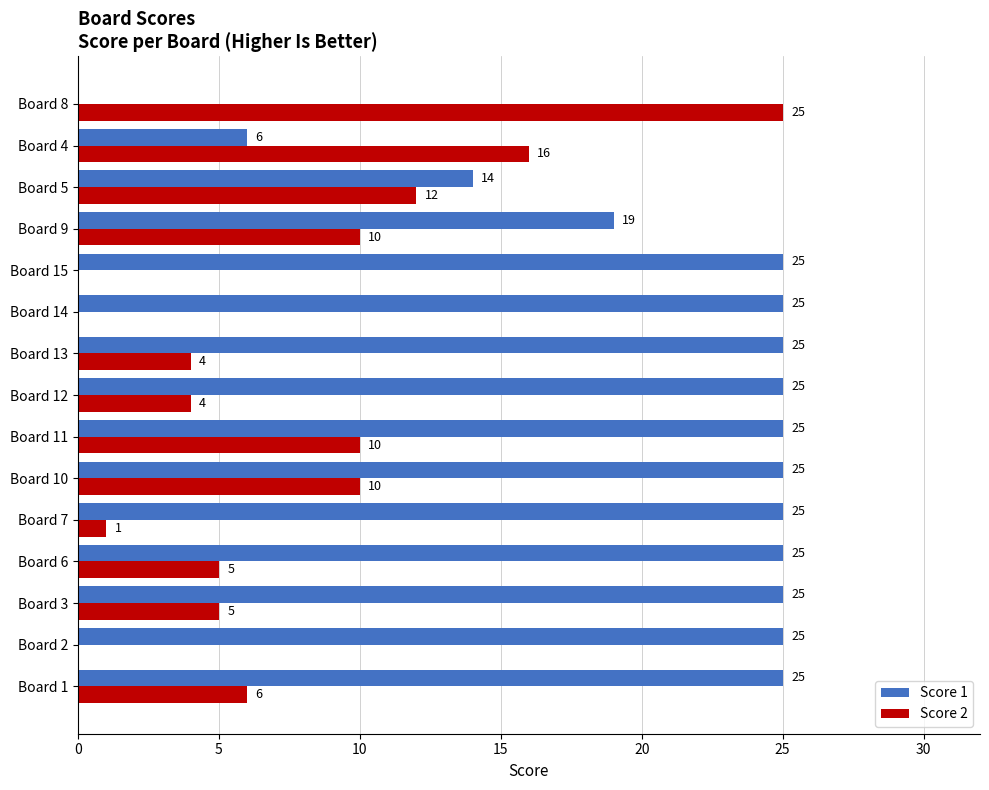

Is the value of Score 2 at Board 3 greater than the value of Score 1 at Board 15?

No